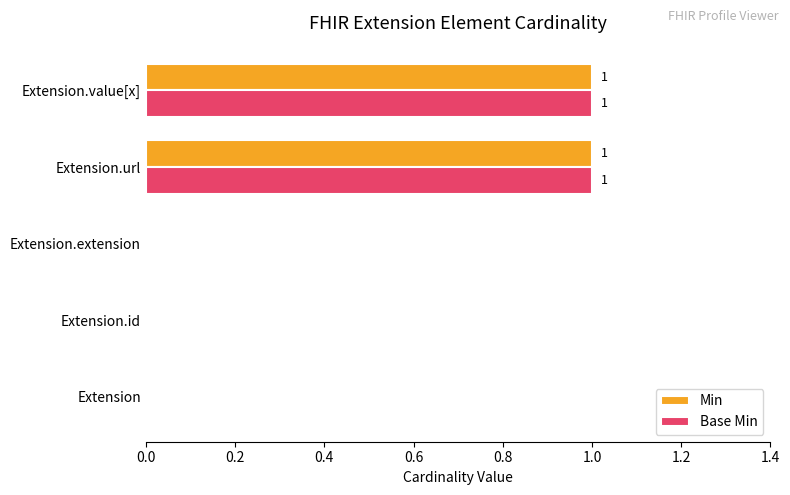

How many Base Min values are between 0 and 1?

5